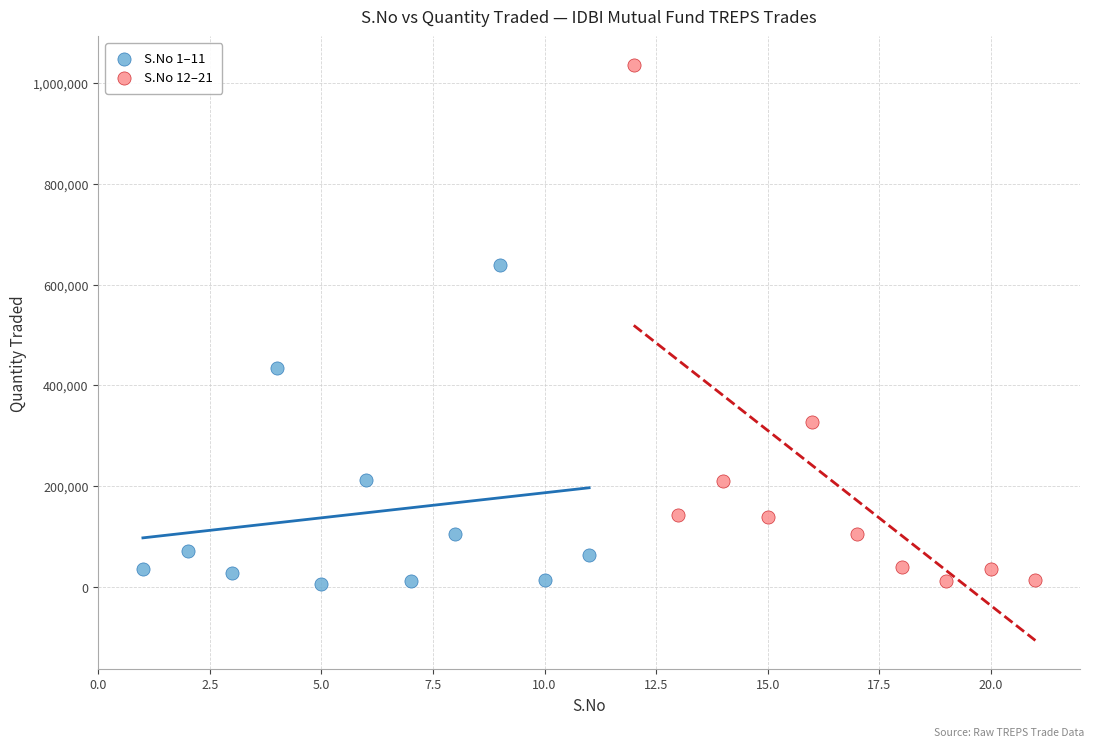

Which series contains the highest Y value?

S.No 12–21